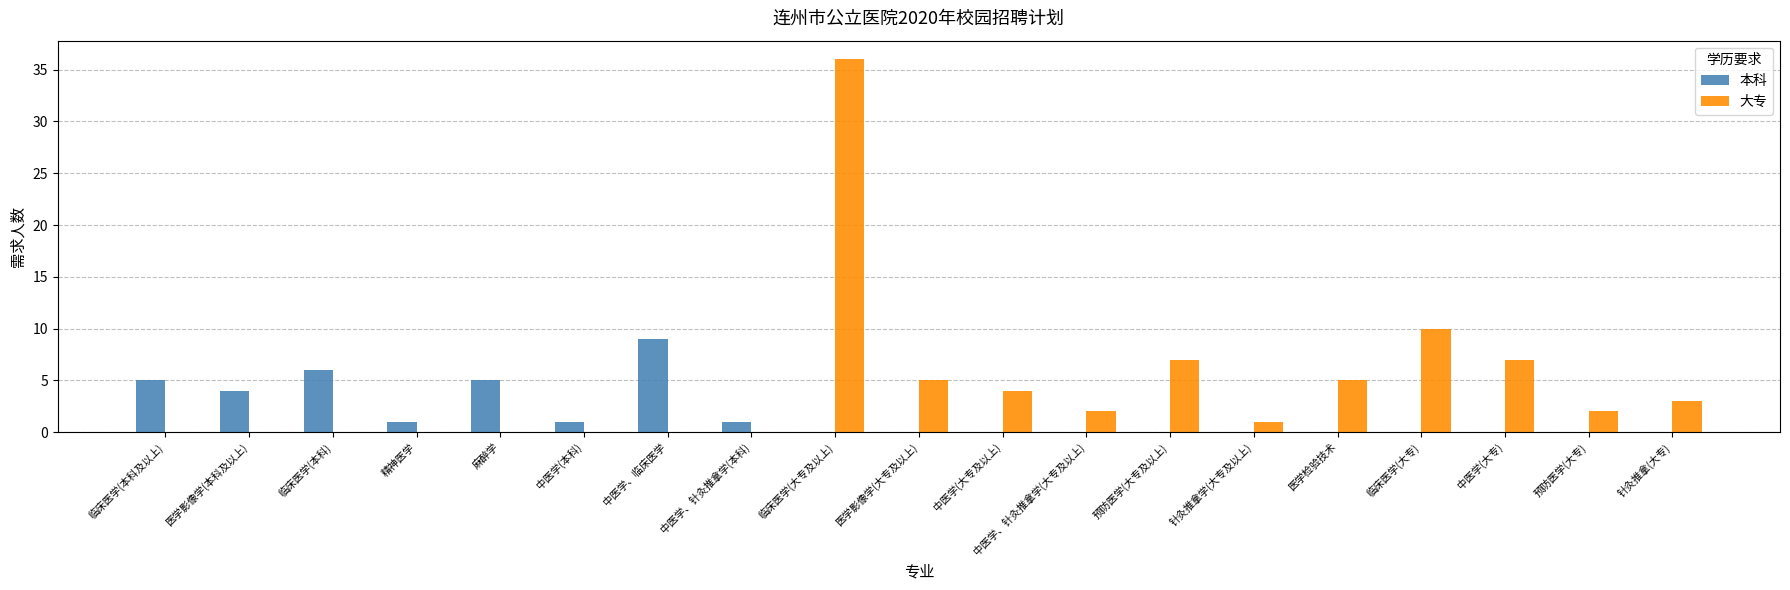

Which series changed the most between 中医学、临床医学 and 针灸推拿(大专)?

本科